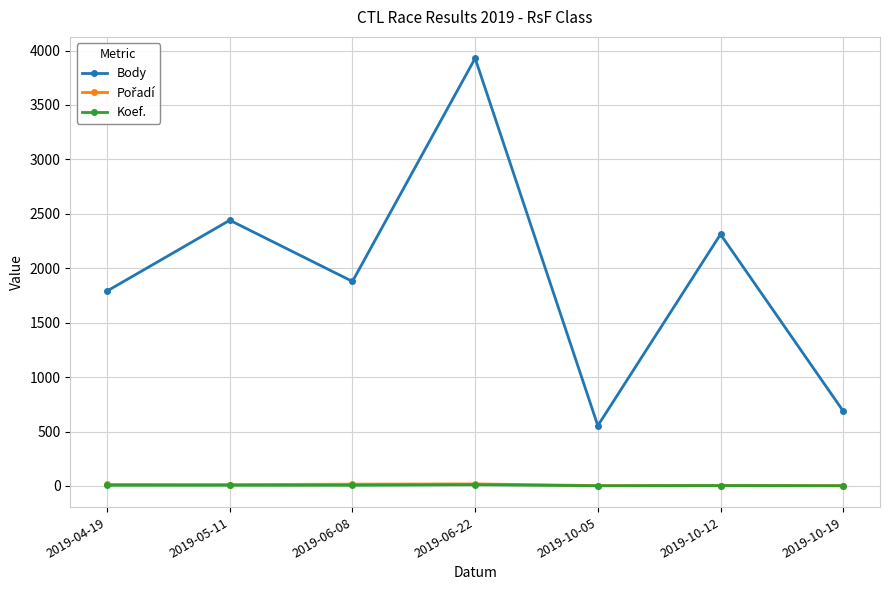

Which series changed the most between 2019-04-19 and 2019-10-05?

Body